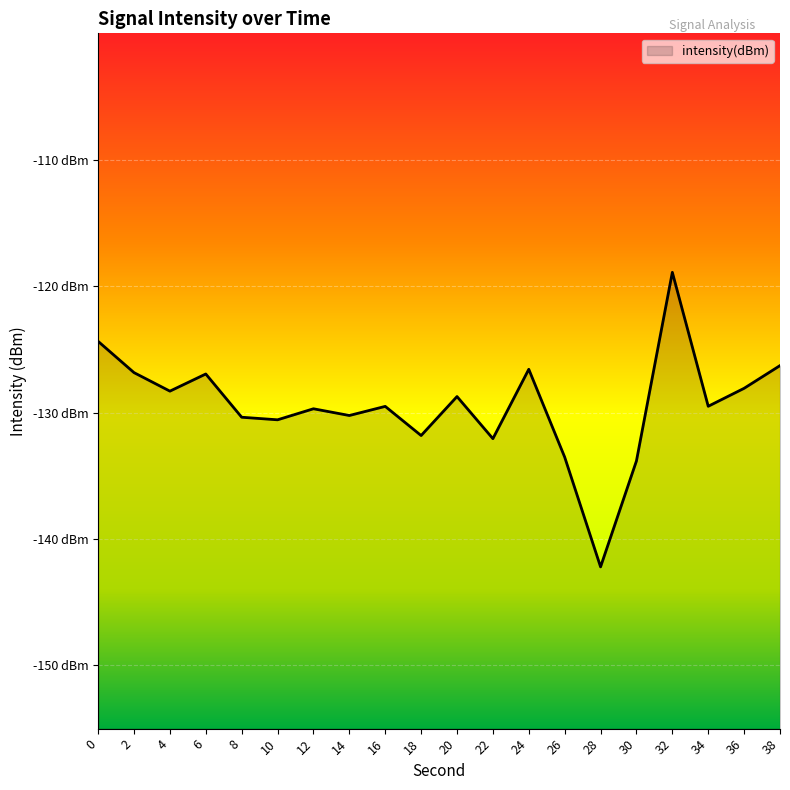

How many interior local peaks (higher than both neighbors) does the data have?

6